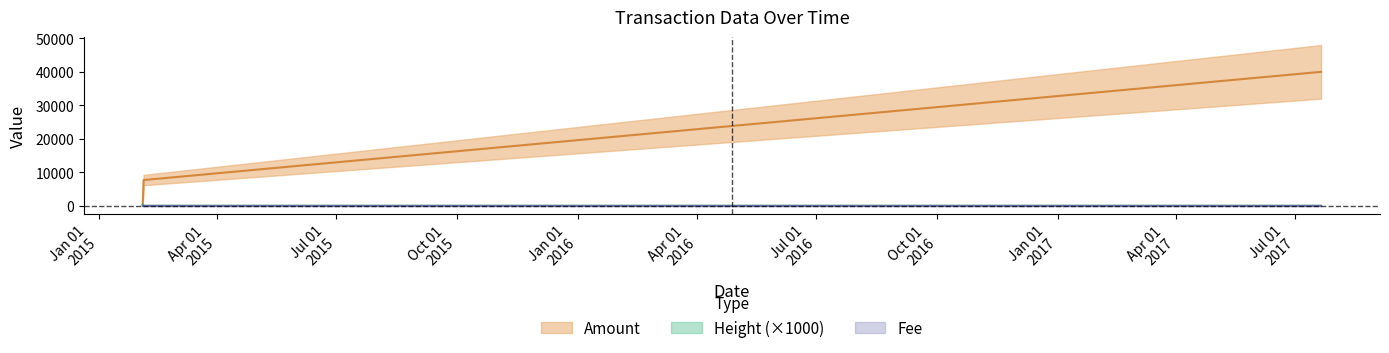

What is the total value across all series at 2015-02-04 04:14:15?

7802.2